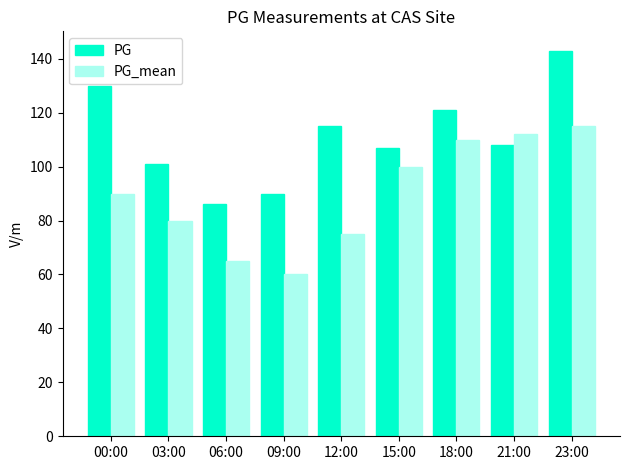

Reading left to right, what are all the values shown in this chart?

PG: 130	101	86	90	115	107	121	108	143
PG_mean: 90	80	65	60	75	100	110	112	115